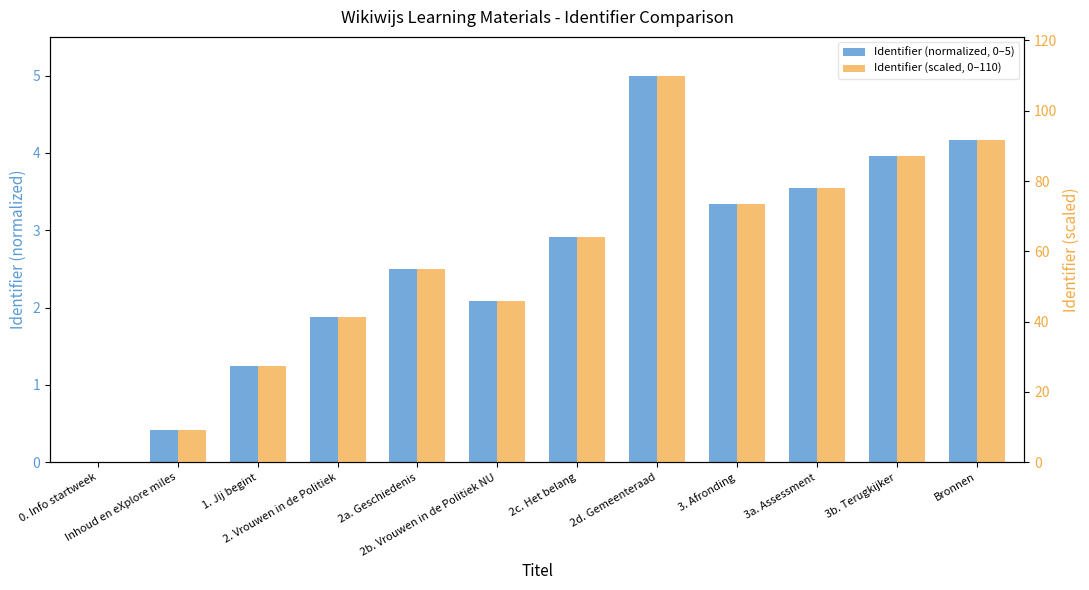

Is it true that Identifier (normalized, 0–5) equals 2.0 at 1. Jij begint?

False